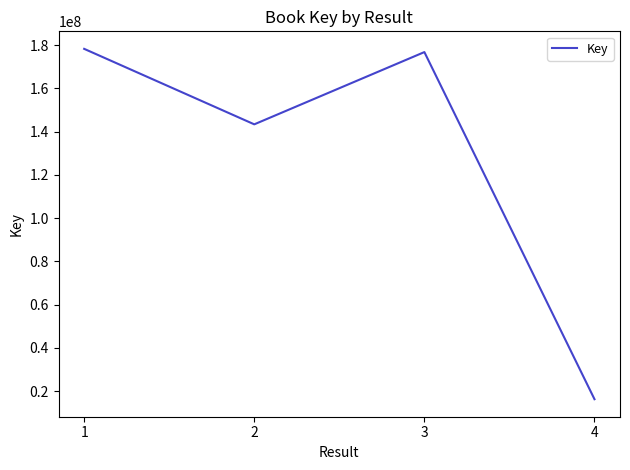

Rank the categories by value from highest to lowest.

1, 3, 2, 4